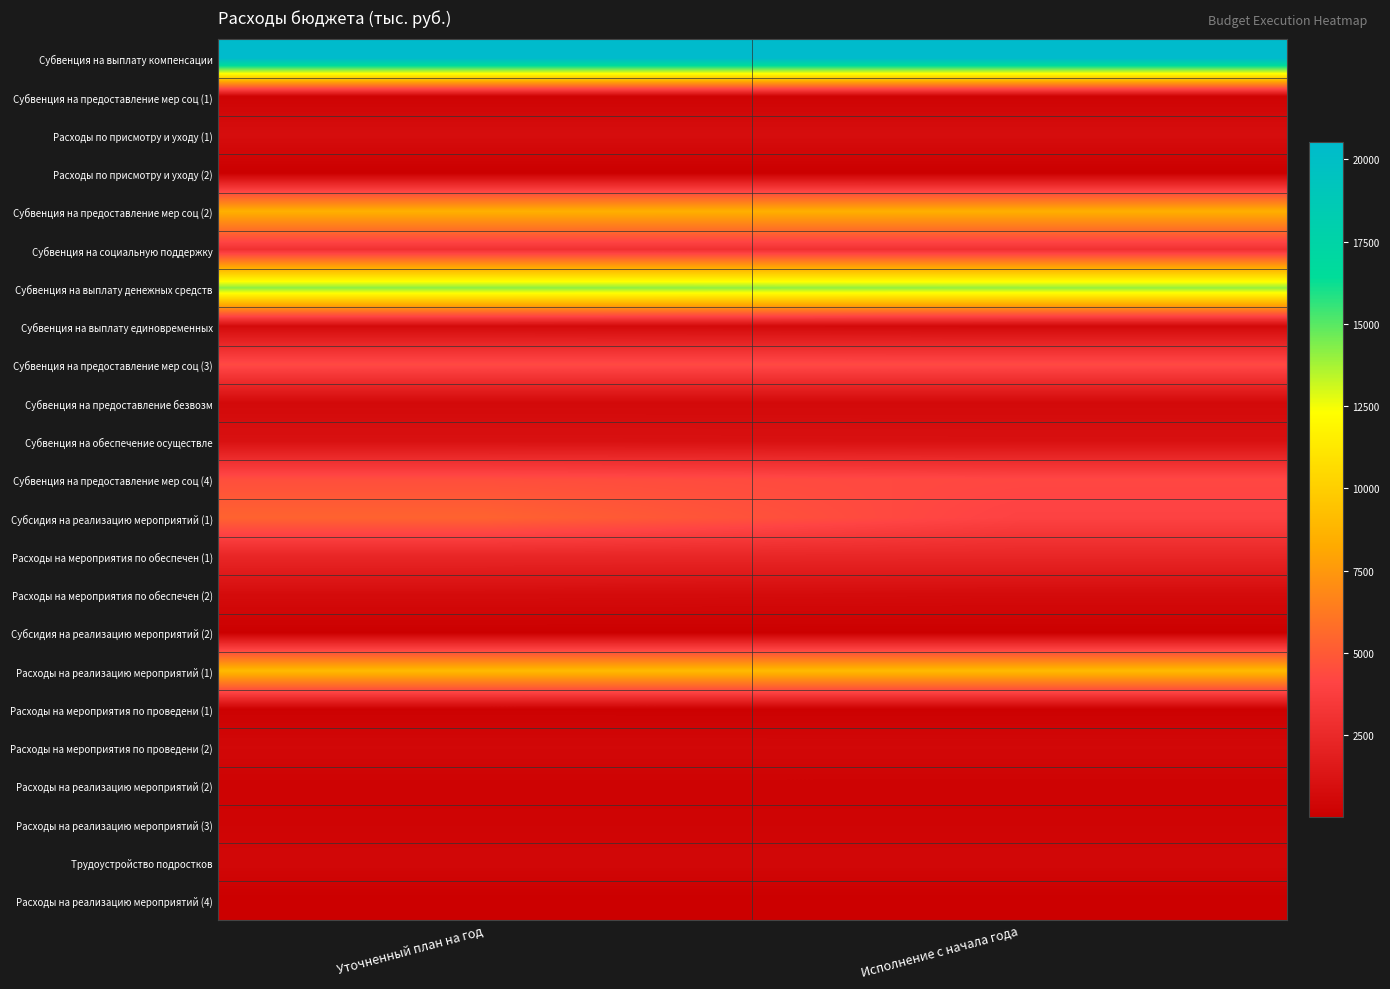

Reading right to left, list all the values displayed in this chart.

Субвенция на выплату компенсации: Исполнение с начала года=20530.2	Уточненный план на год=20530.2
Субвенция на предоставление мер соц (1): Исполнение с начала года=287.4	Уточненный план на год=287.4
Расходы по присмотру и уходу (1): Исполнение с начала года=875.4	Уточненный план на год=875.4
Расходы по присмотру и уходу (2): Исполнение с начала года=8.8	Уточненный план на год=8.8
Субвенция на предоставление мер соц (2): Исполнение с начала года=8502.7	Уточненный план на год=8553.2
Субвенция на социальную поддержку: Исполнение с начала года=3006.7	Уточненный план на год=3007.2
Субвенция на выплату денежных средств: Исполнение с начала года=14021.4	Уточненный план на год=14163.9
Субвенция на выплату единовременных: Исполнение с начала года=623.4	Уточненный план на год=712.9
Субвенция на предоставление мер соц (3): Исполнение с начала года=4371.7	Уточненный план на год=4371.7
Субвенция на предоставление безвозм: Исполнение с начала года=627.0	Уточненный план на год=627.0
Субвенция на обеспечение осуществле: Исполнение с начала года=1051.5	Уточненный план на год=1083.7
Субвенция на предоставление мер соц (4): Исполнение с начала года=4264.0	Уточненный план на год=4555.2
Субсидия на реализацию мероприятий (1): Исполнение с начала года=4013.8	Уточненный план на год=5373.0
Расходы на мероприятия по обеспечен (1): Исполнение с начала года=2359.6	Уточненный план на год=2368.8
Расходы на мероприятия по обеспечен (2): Исполнение с начала года=712.2	Уточненный план на год=769.2
Субсидия на реализацию мероприятий (2): Исполнение с начала года=54.3	Уточненный план на год=54.3
Расходы на реализацию мероприятий (1): Исполнение с начала года=9026.5	Уточненный план на год=9026.5
Расходы на мероприятия по проведени (1): Исполнение с начала года=130.3	Уточненный план на год=140.2
Расходы на мероприятия по проведени (2): Исполнение с начала года=538.2	Уточненный план на год=539.7
Расходы на реализацию мероприятий (2): Исполнение с начала года=233.8	Уточненный план на год=233.8
Расходы на реализацию мероприятий (3): Исполнение с начала года=316.0	Уточненный план на год=316.0
Трудоустройство подростков: Исполнение с начала года=518.0	Уточненный план на год=518.0
Расходы на реализацию мероприятий (4): Исполнение с начала года=3.2	Уточненный план на год=3.2